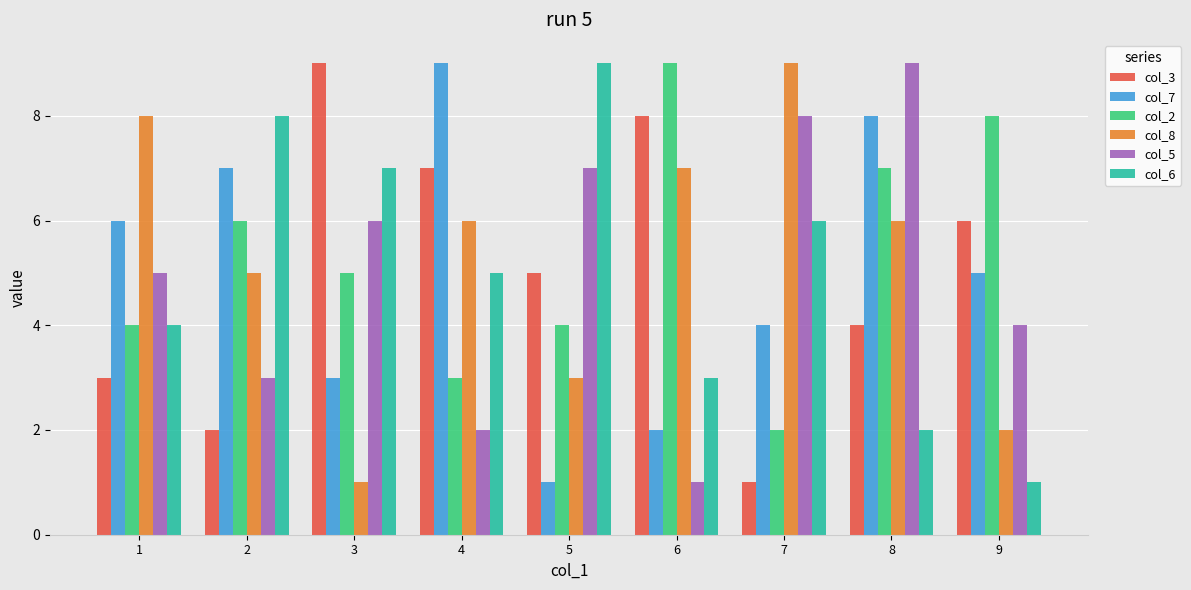

Reading left to right, list all the values displayed in this chart.

col_3: 1=3	2=2	3=9	4=7	5=5	6=8	7=1	8=4	9=6
col_7: 1=6	2=7	3=3	4=9	5=1	6=2	7=4	8=8	9=5
col_2: 1=4	2=6	3=5	4=3	5=4	6=9	7=2	8=7	9=8
col_8: 1=8	2=5	3=1	4=6	5=3	6=7	7=9	8=6	9=2
col_5: 1=5	2=3	3=6	4=2	5=7	6=1	7=8	8=9	9=4
col_6: 1=4	2=8	3=7	4=5	5=9	6=3	7=6	8=2	9=1